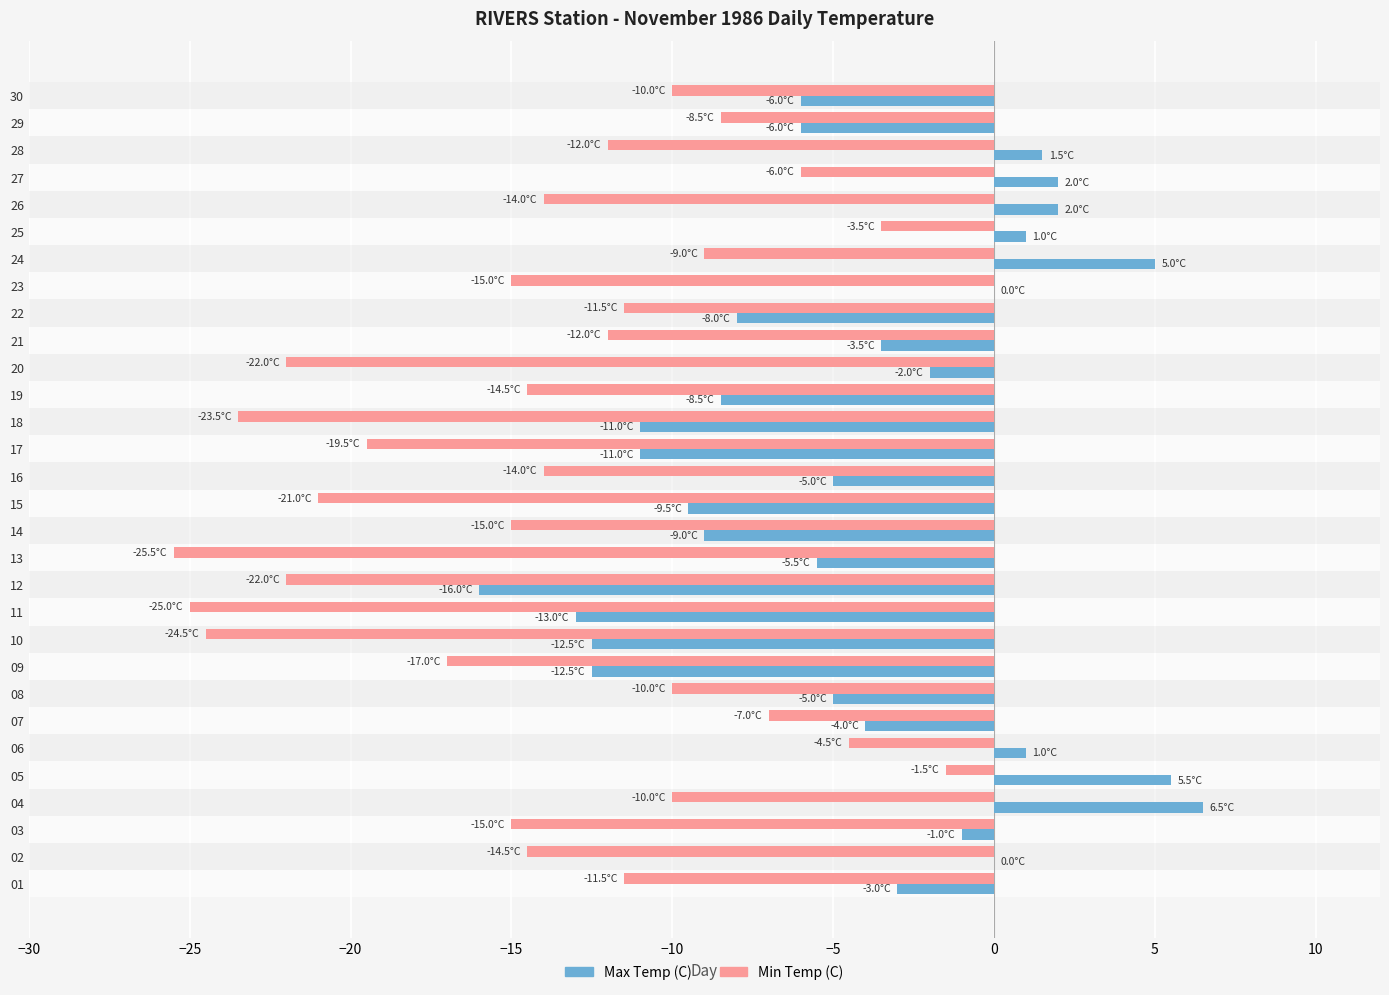

Which category has the highest value in the Max Temp (C) series?

04